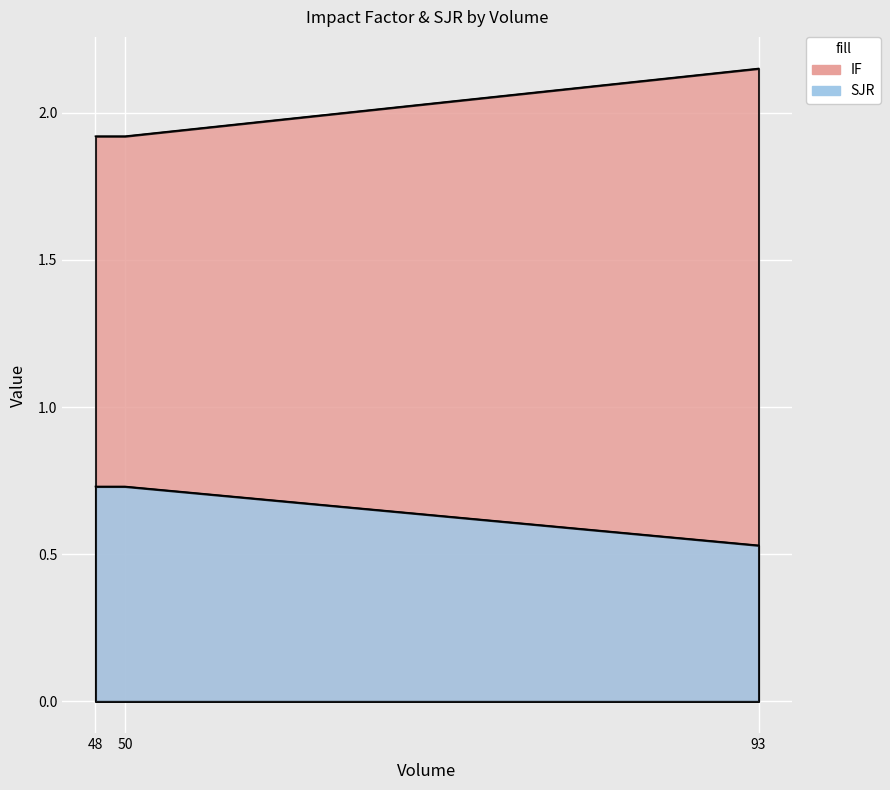

Count the SJR values in the range 0 to 1.

3